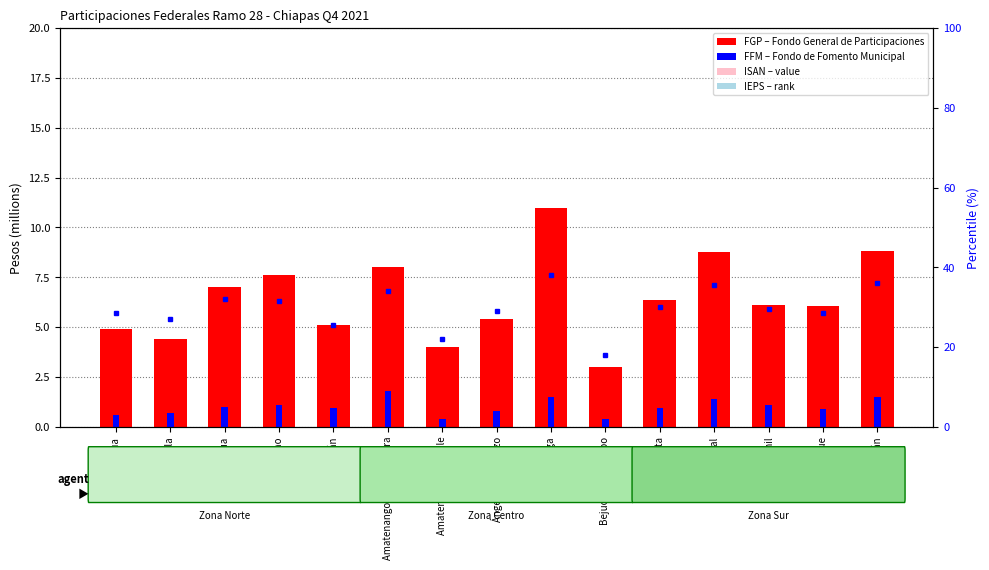

What is the label of the 13th bar from the right?

Acapetahua